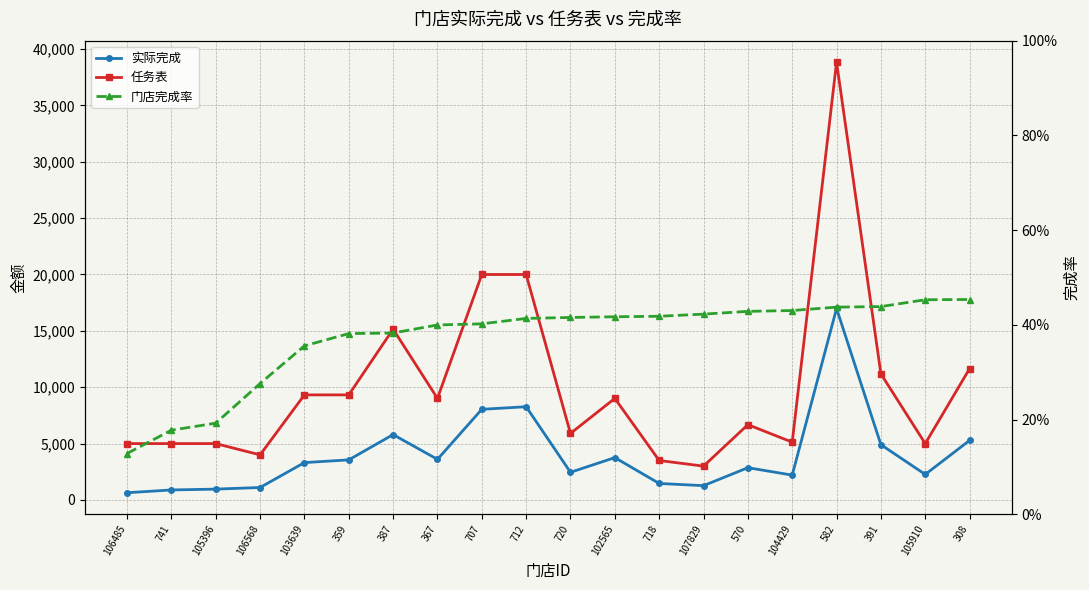

List the series in order of their peak value, highest first.

任务表, 实际完成, 门店完成率